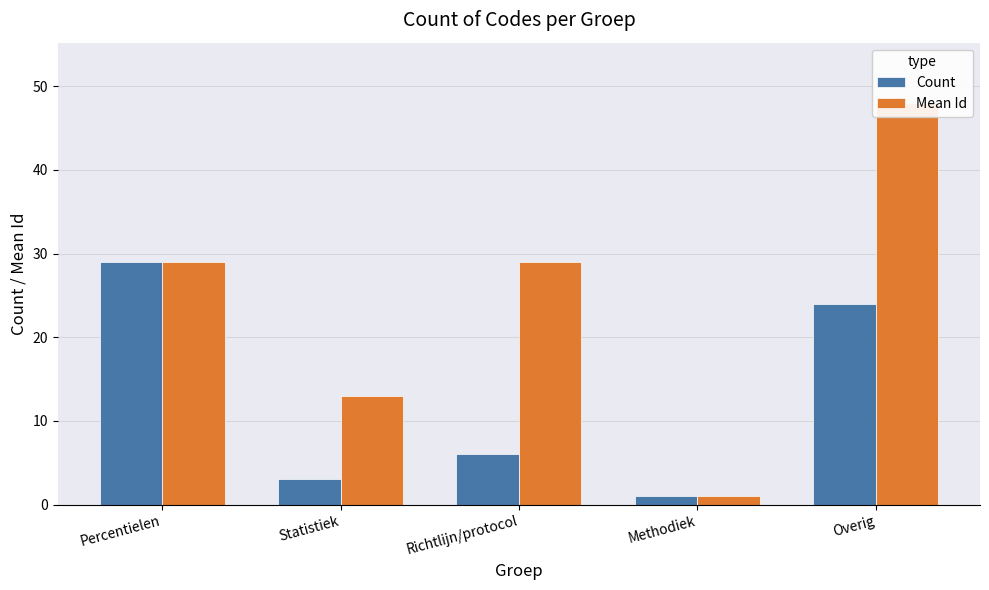

Is it true that Count equals 3 at Statistiek?

True